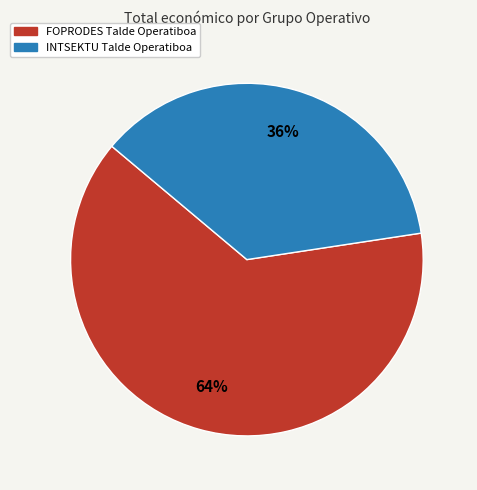

To the nearest percent, what portion does FOPRODES Talde Operatiboa represent?

64%